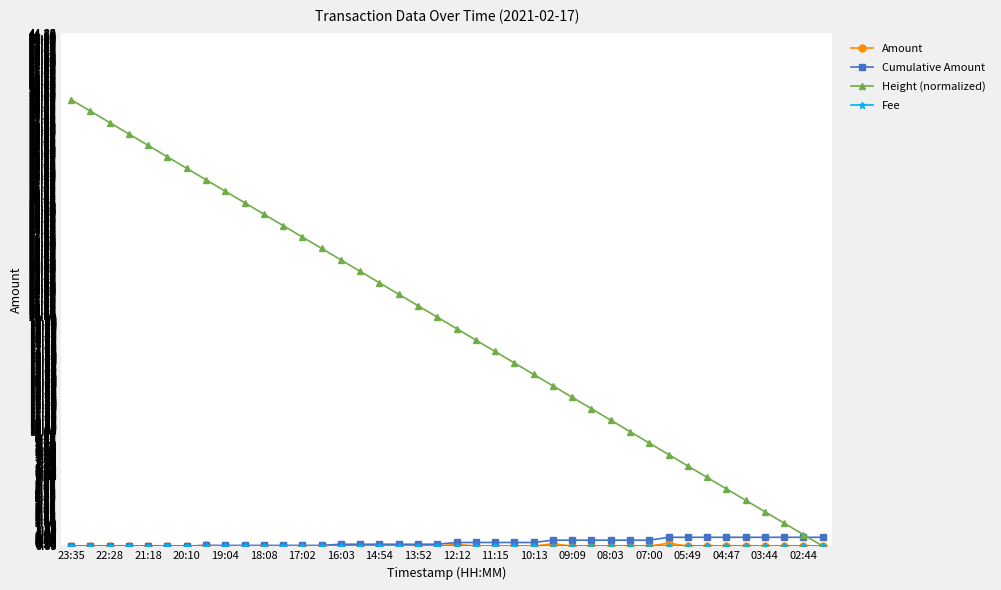

Which series has the largest total across all categories?

Height (normalized)